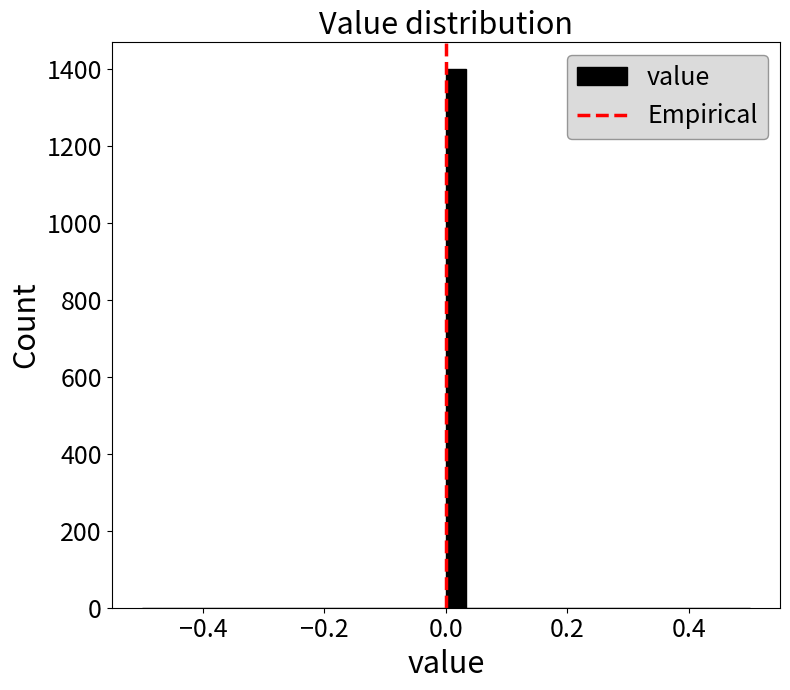

Around what value on the x-axis is the tallest bar? Give the approximate position of its centre, as read against the axis.

0.02